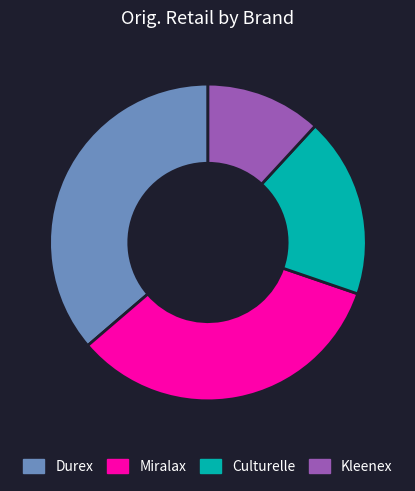

Is it true that Miralax is 1% of the pie?

False